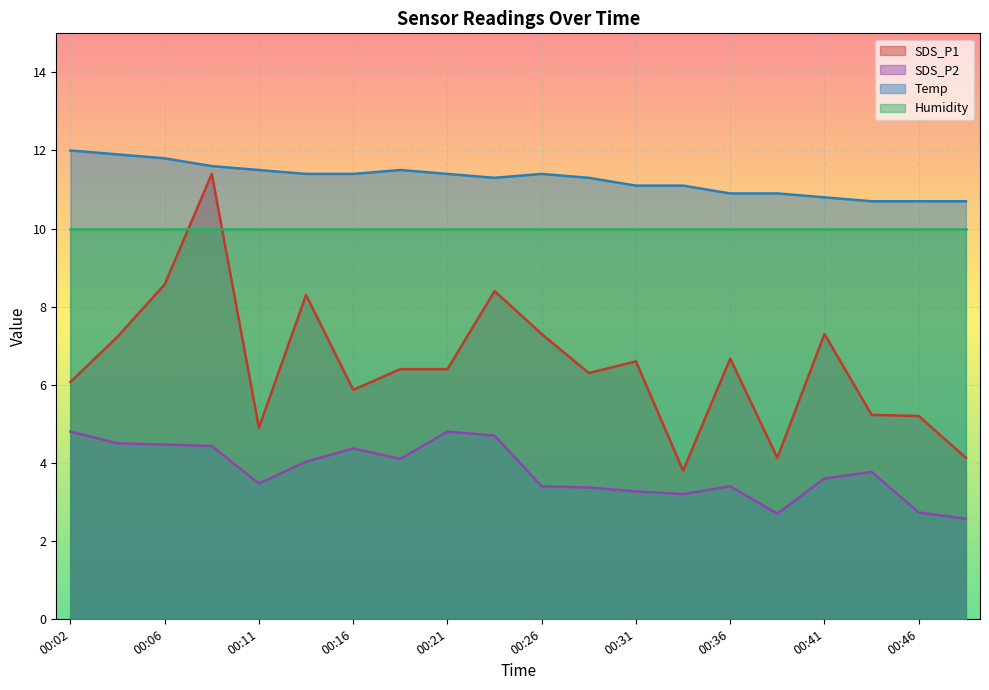

How many data points in Temp are above 11?

14